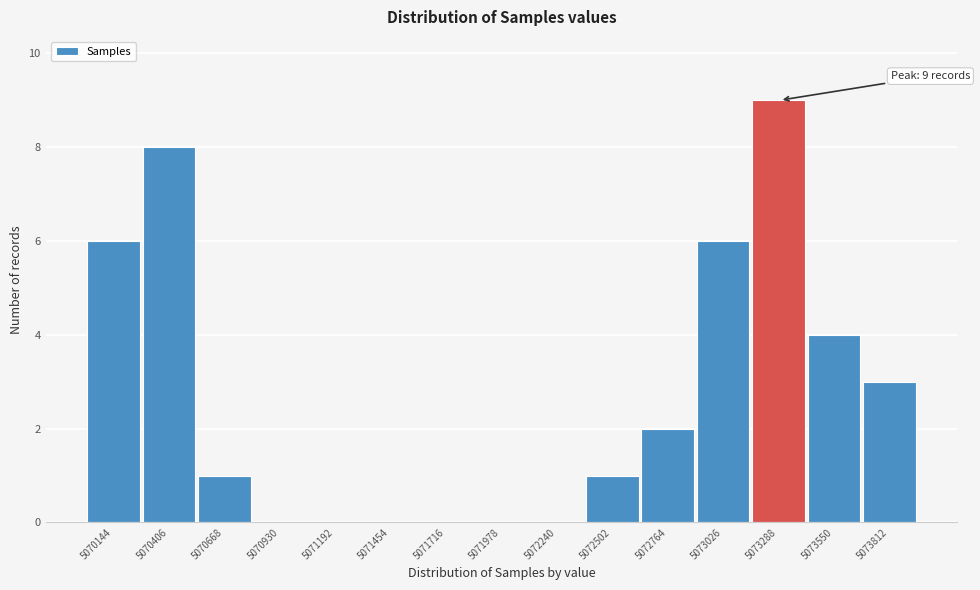

Reading left to right, what are all the values shown in this chart?

5070144=6	5070406=8	5070668=1	5070930=0	5071192=0	5071454=0	5071716=0	5071978=0	5072240=0	5072502=1	5072764=2	5073026=6	5073288=9	5073550=4	5073812=3